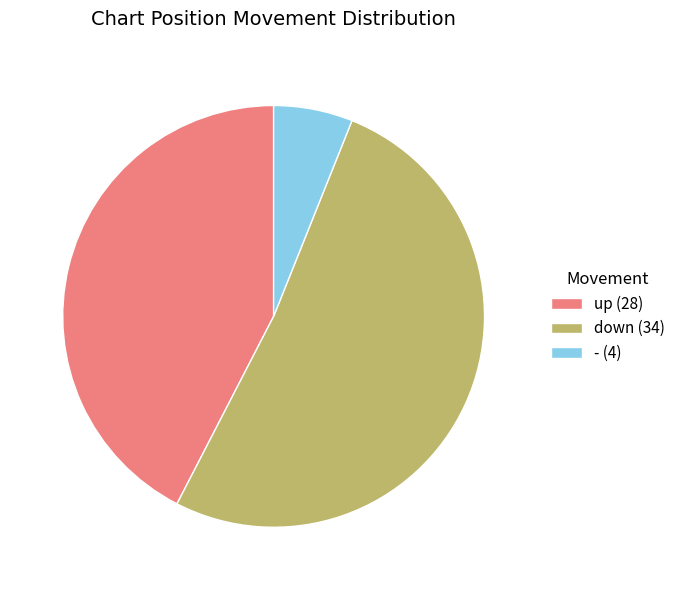

Is it true that - (4) is 6% of the pie?

True